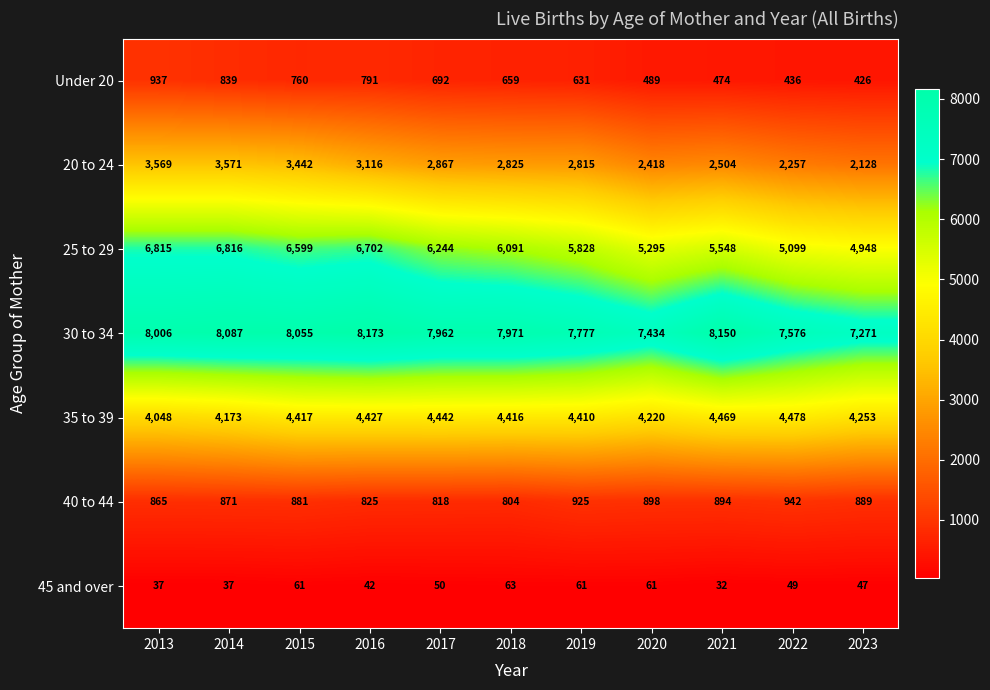

True or false: 25 to 29 has a value of 2364 at 2016.

False